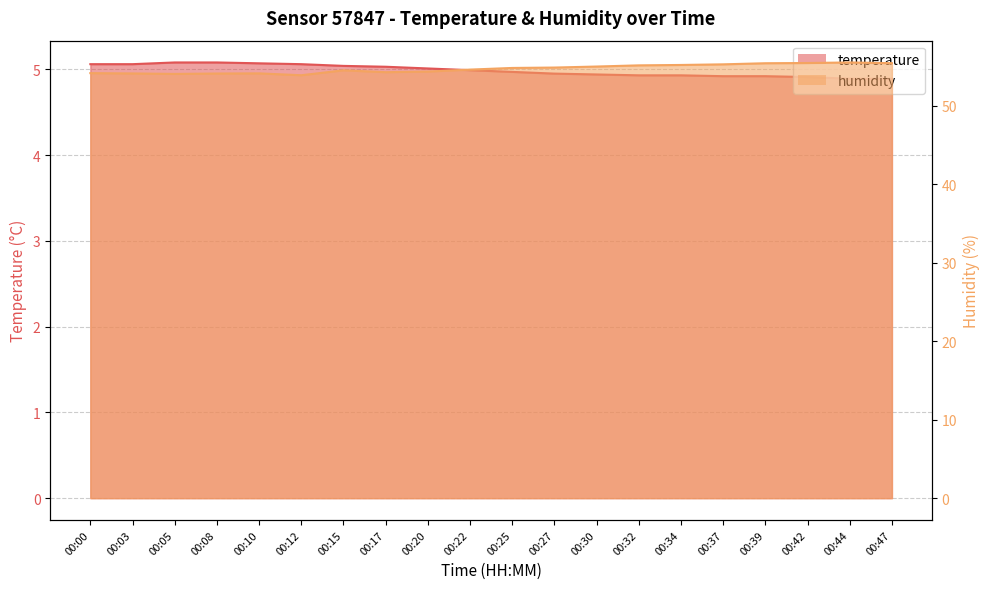

What is the value of the temperature point at the 17th from the left?

4.9